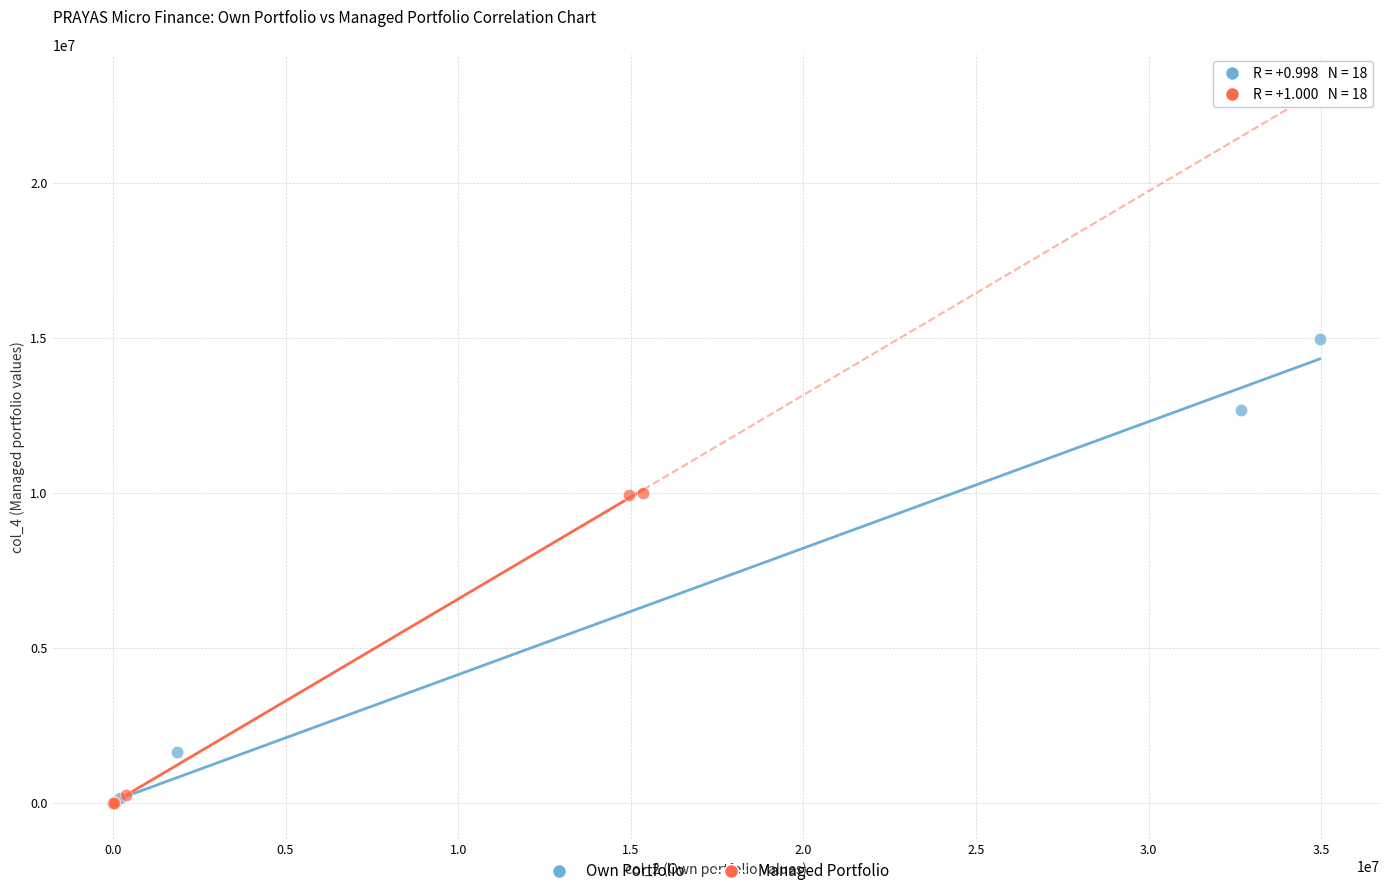

Which series contains the highest Y value?

Own Portfolio